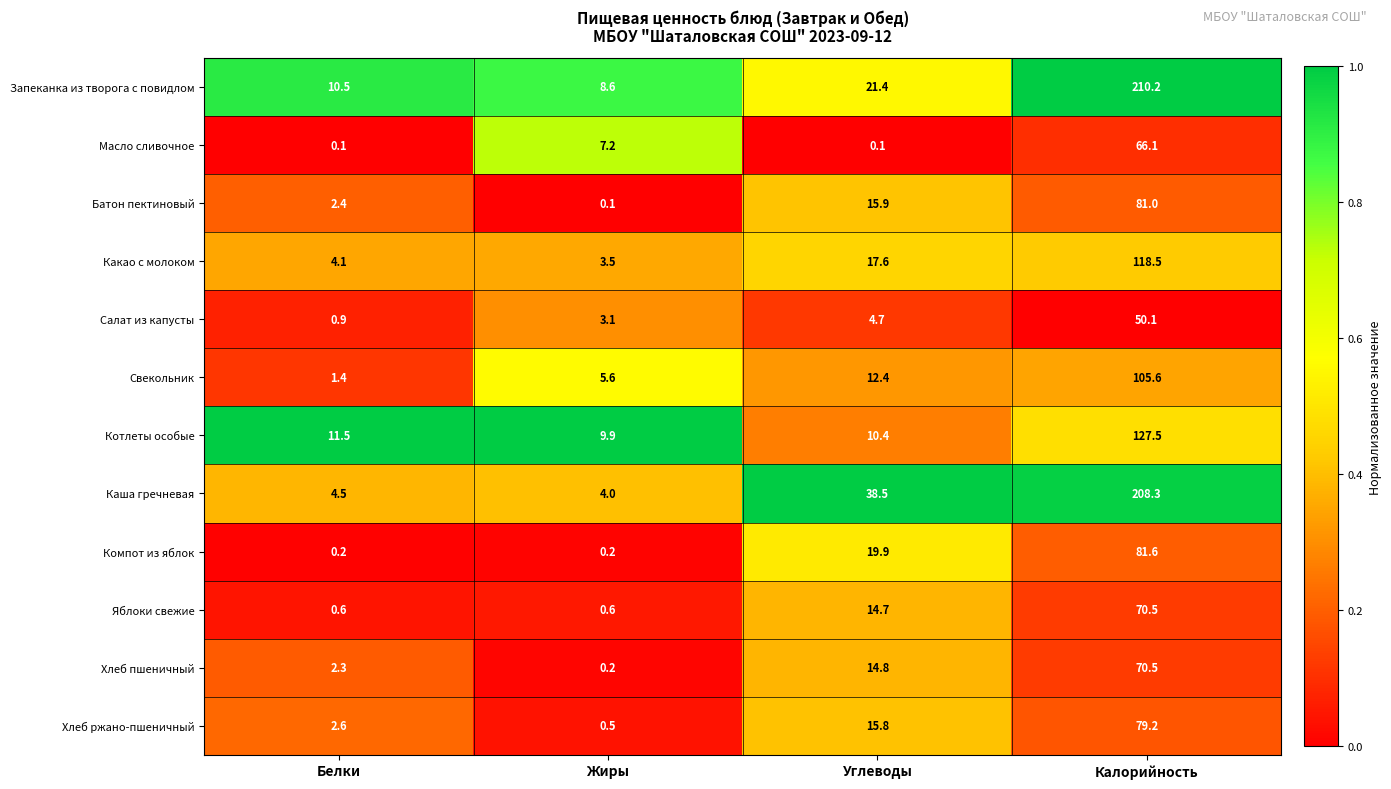

What is the approximate value of Запеканка из творога с повидлом at Углеводы?

21.4